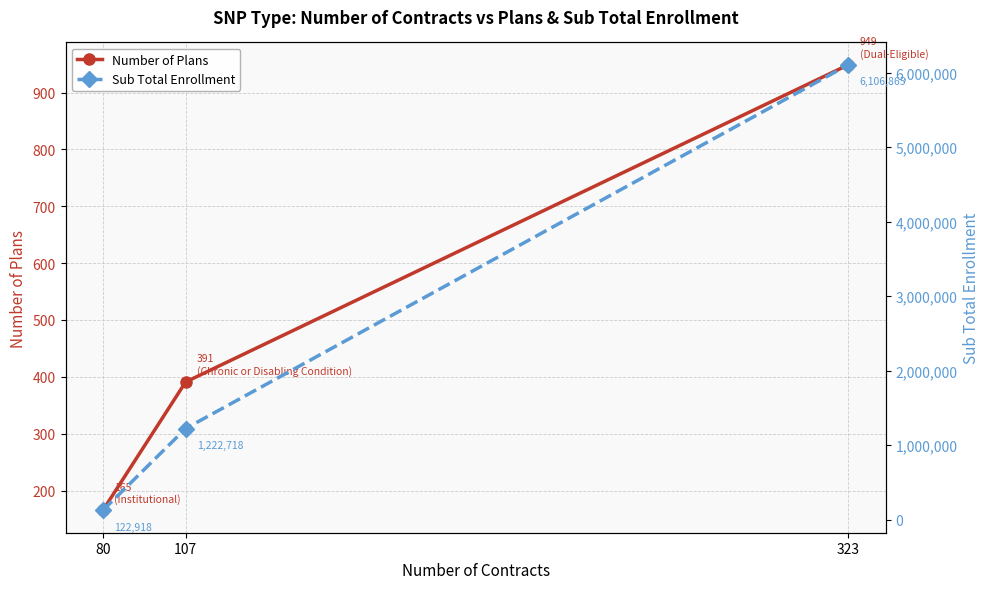

Reading left to right, extract all data points from this chart.

Number of Plans: 80=165	107=391	323=949
Sub Total Enrollment: 80=122918	107=1222718	323=6106865